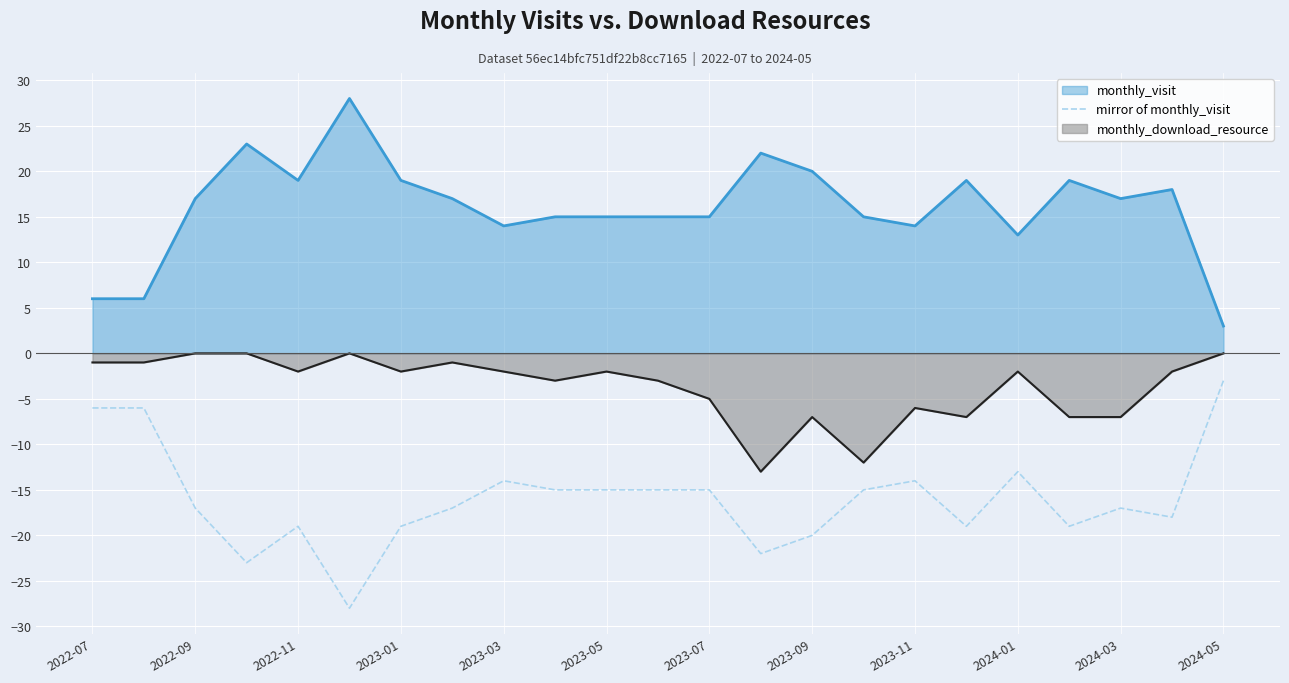

True or false: mirror of monthly_visit has a value of -8 at 2023-05.

False